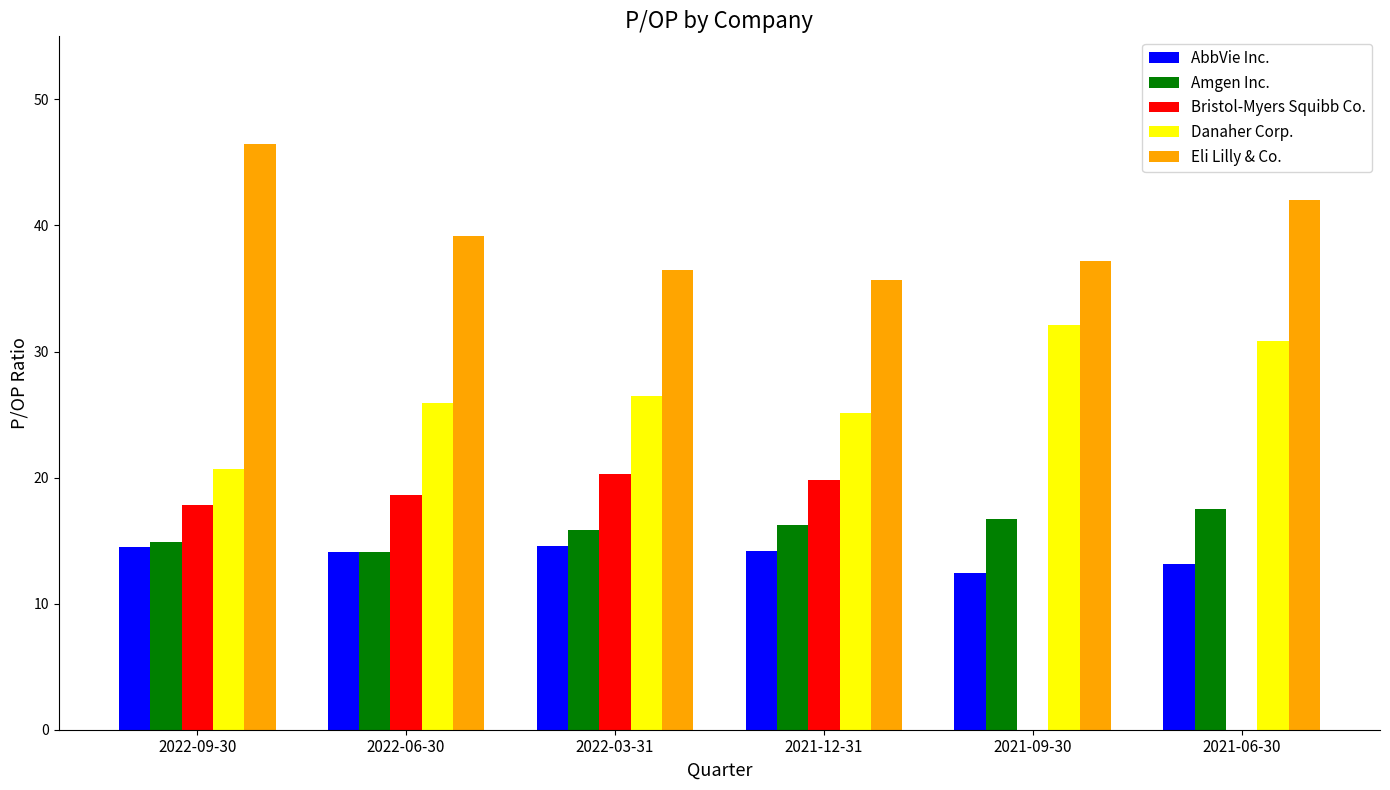

What is the total value across all series at 2022-06-30?

111.9